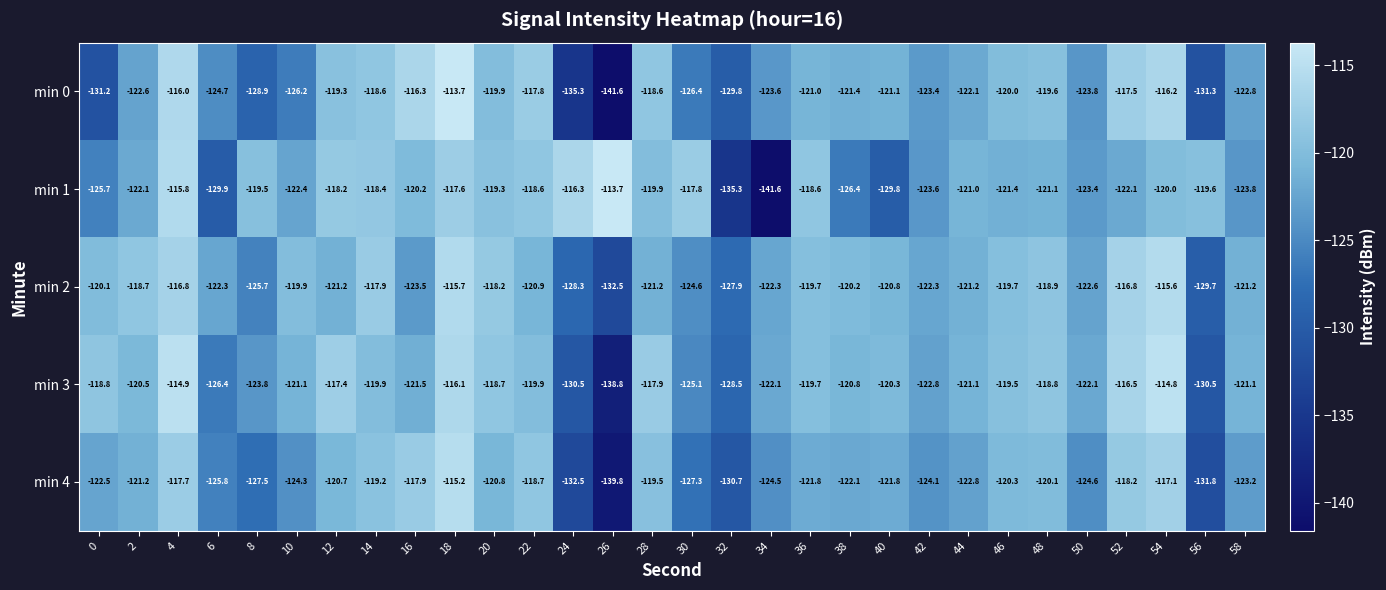

What is the difference between the min 0 values at 40 and 10?

5.1